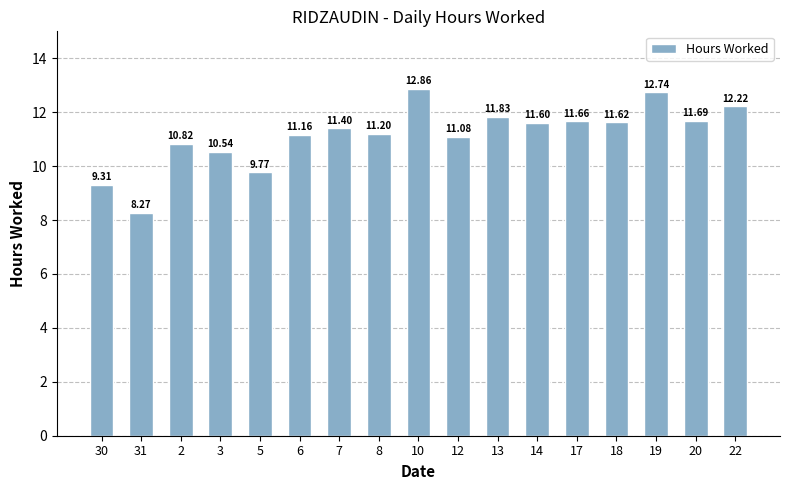

What is the sum of the values at 3 and 31?

18.8